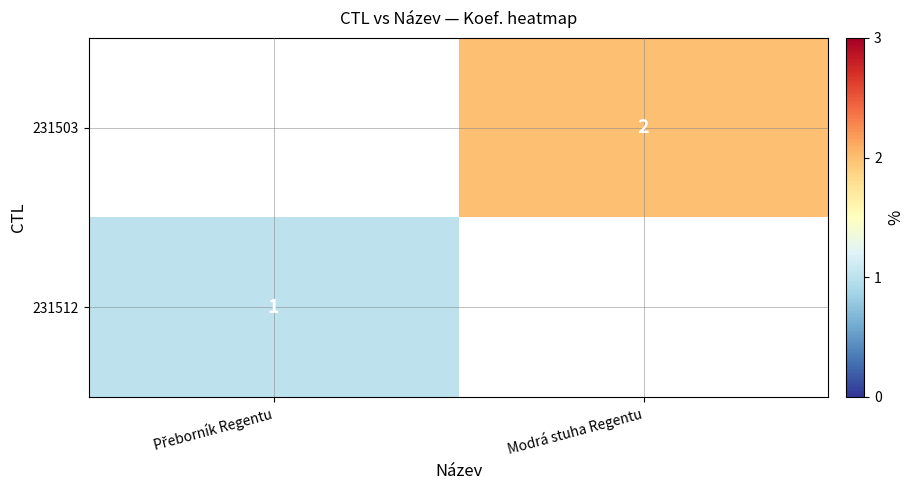

The 231503 series shows 2 at Modrá stuha Regentu. True or false?

True